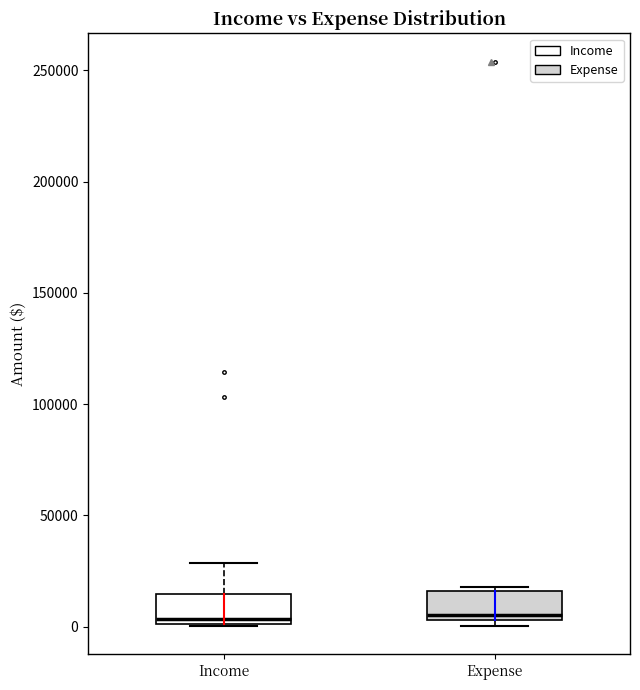

Reading left to right, transcribe this box plot: for each box, give where its median line is, the range the box spans, and where its two whiskers end, as read against the y-axis. The values are not printed on the chart, so give them approximately, as read against the axis.

Income: median 5000, box 0 to 15000, whiskers 0 to 30000
Expense: median 5000 (just above the box's lower edge), box 5000 to 15000, whiskers 0 to 20000